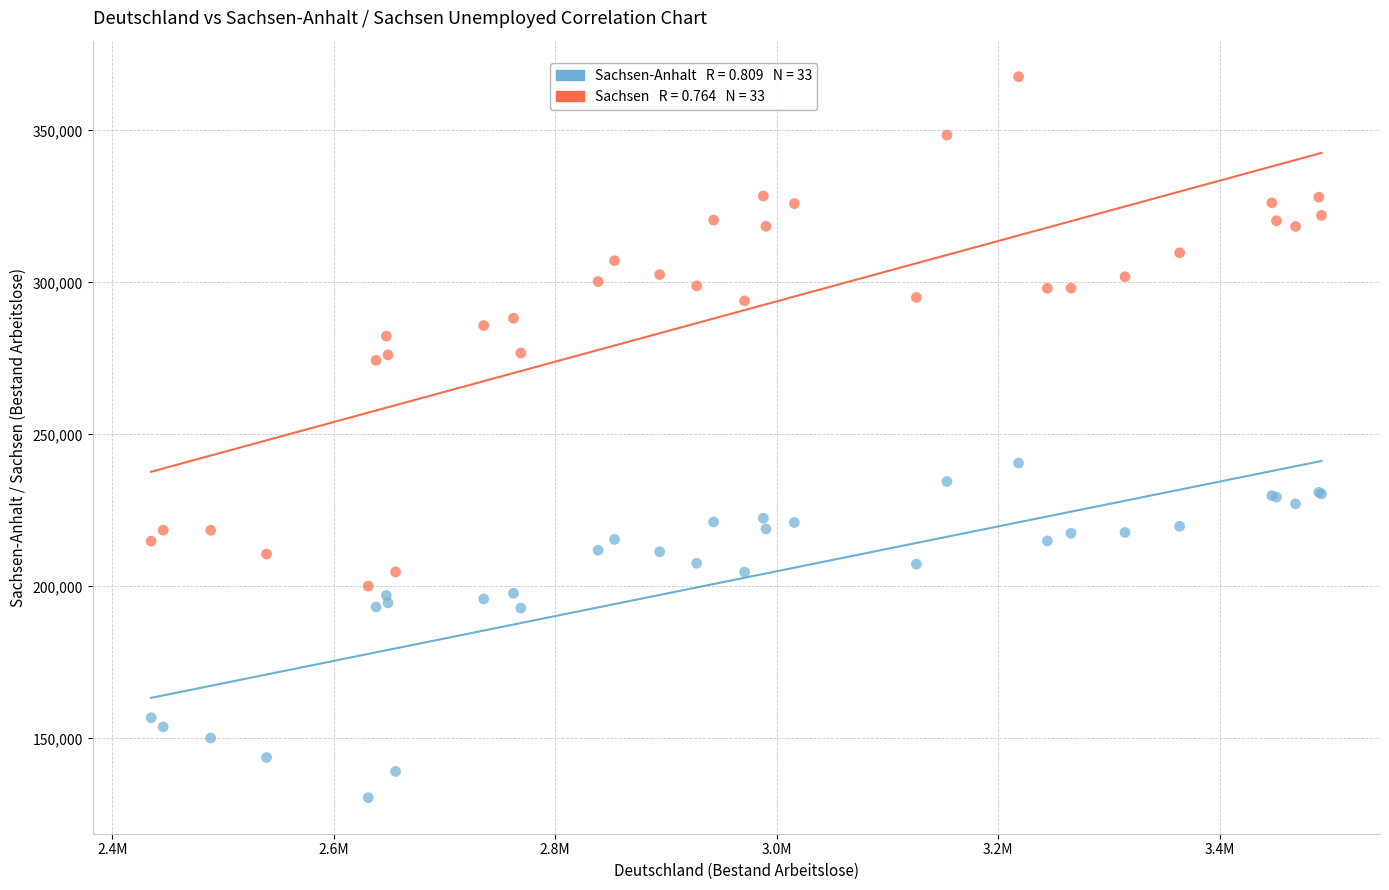

Across all series, what Y value is closest to 249077?

240565